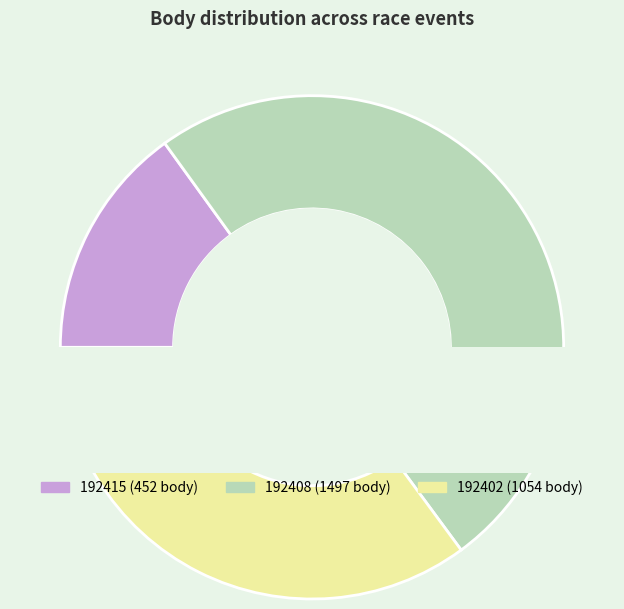

What portion of the pie excludes 192408?

50.1%